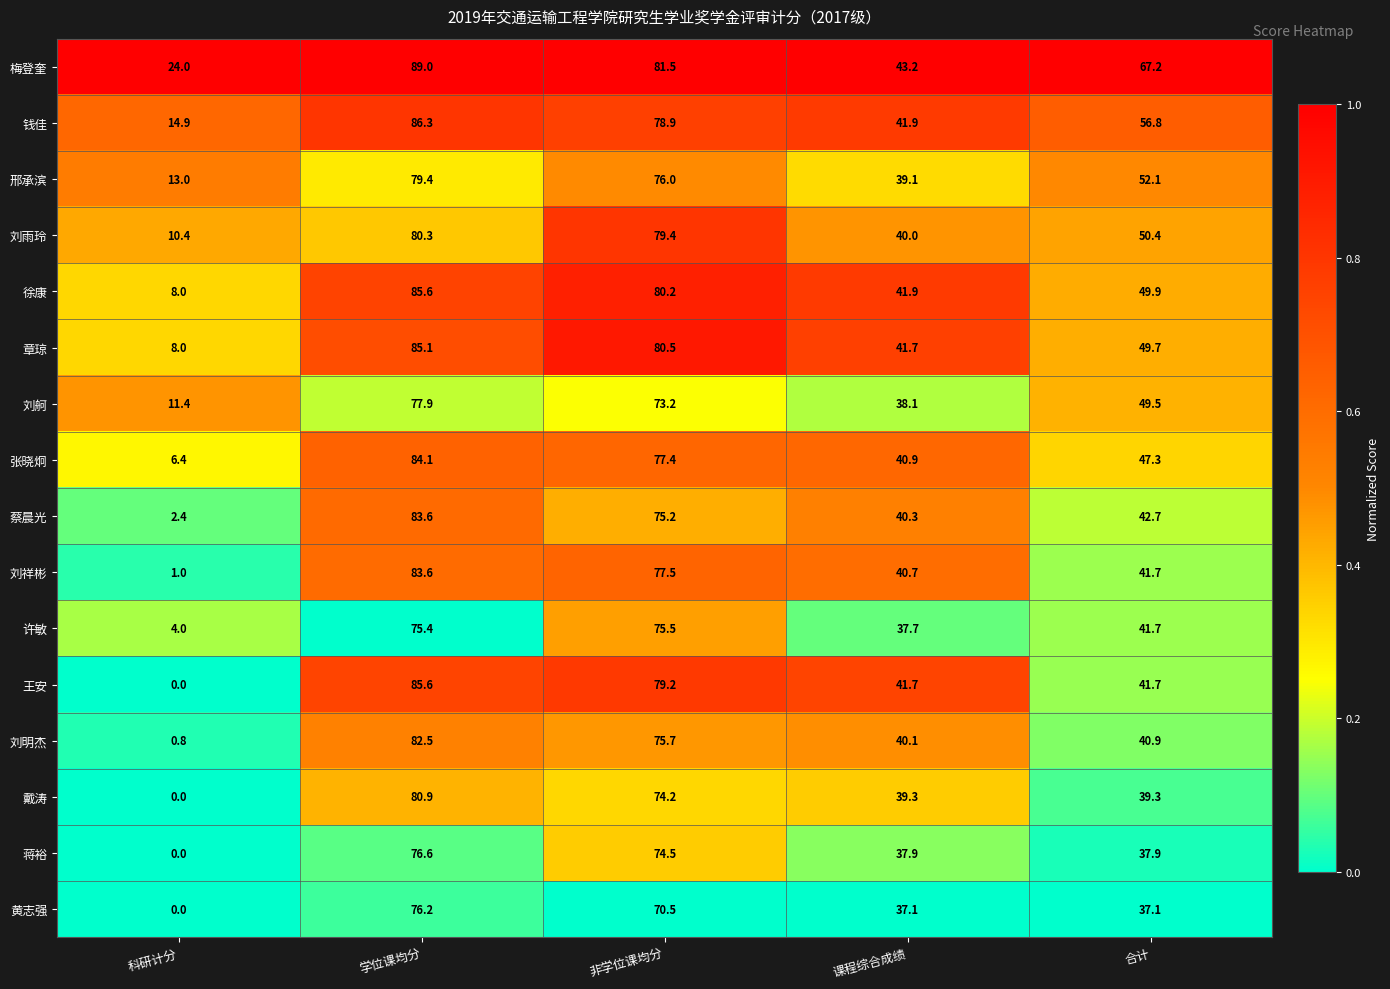

Is it true that 刘明杰 equals 40.9 at 合计?

True